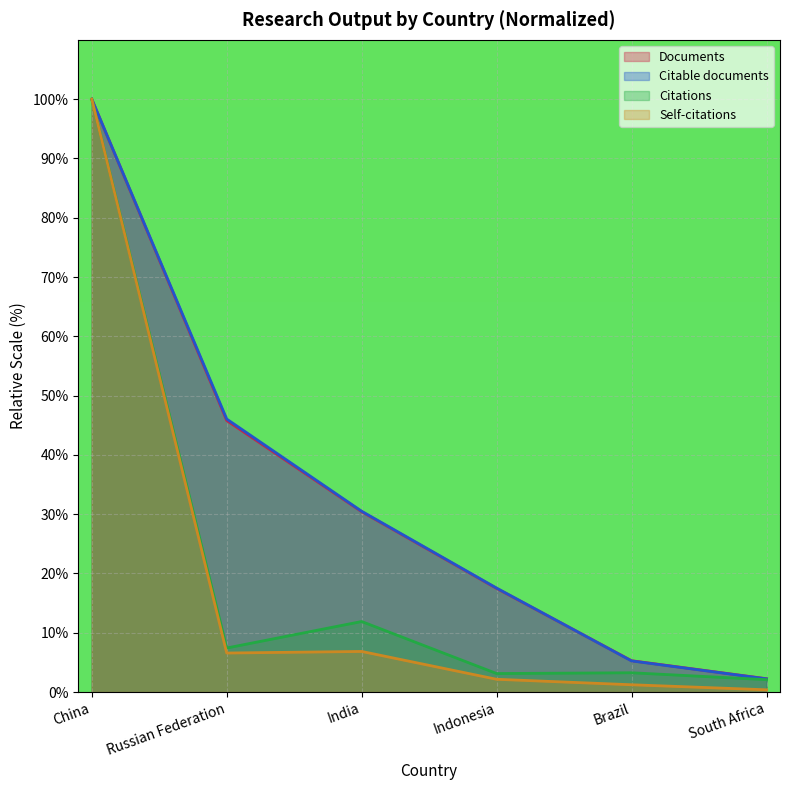

True or false: Citable documents and Citations cross at least once.

False